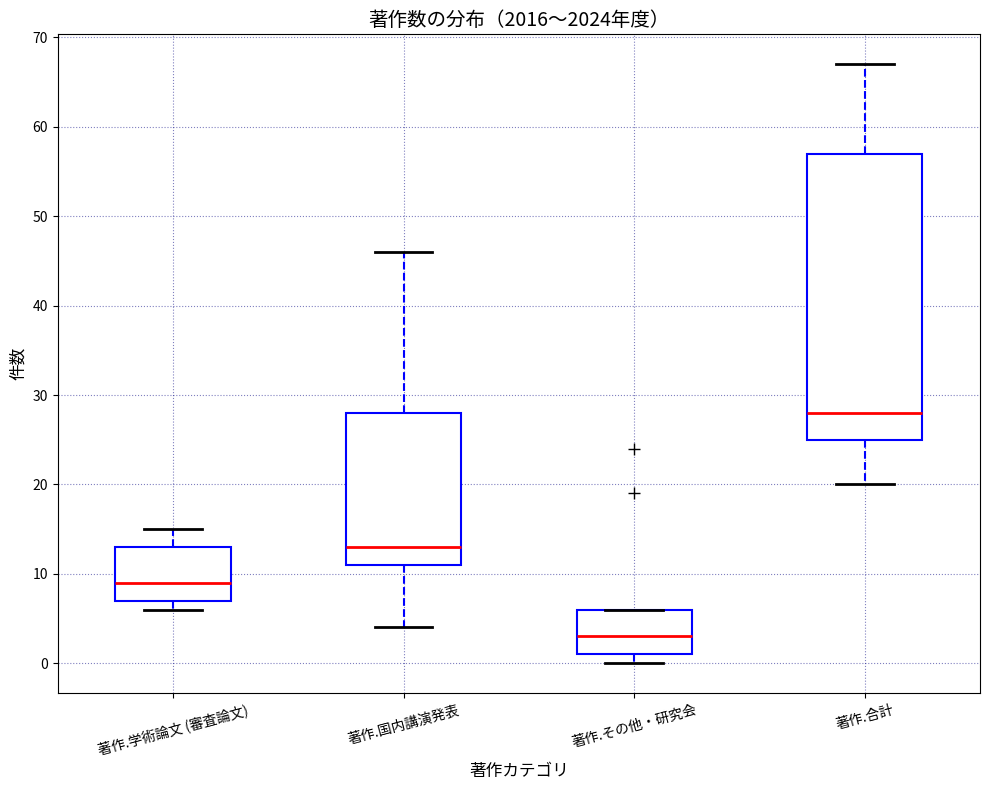

Reading left to right, read every box against the y-axis: the position of its median line, the range the box covers, and the ends of its whiskers. The values are not printed on the chart, so give them approximately, as read against the axis.

著作.学術論文 (審査論文): median 9, box 7 to 13, whiskers 6 to 15
著作.国内講演発表: median 13, box 11 to 28, whiskers 4 to 46
著作.その他・研究会: median 3, box 1 to 6, whiskers 0 to 6
著作.合計: median 28, box 25 to 57, whiskers 20 to 67